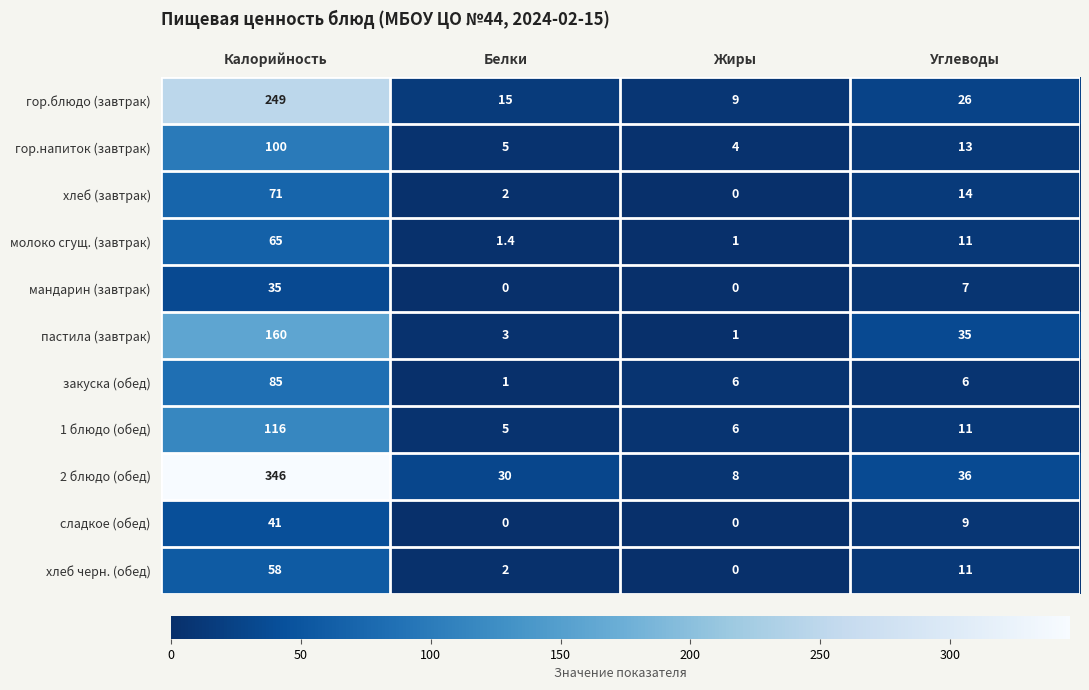

What is the maximum value shown in the chart?

346.0